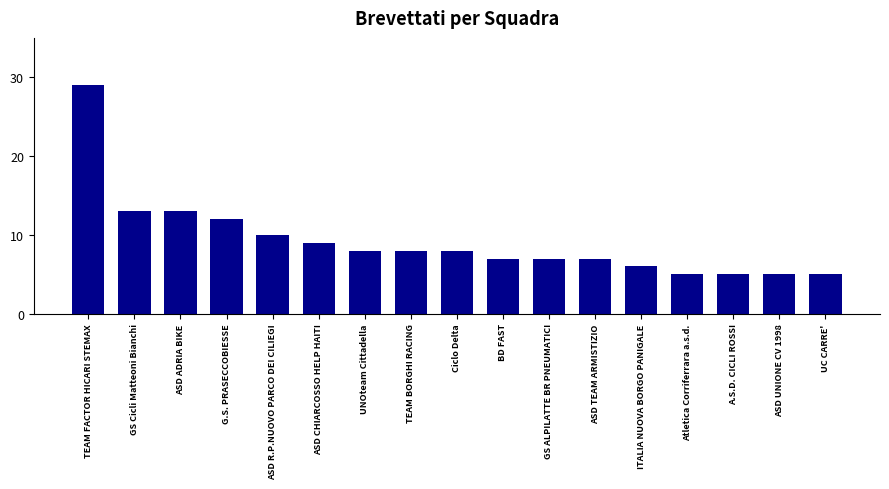

What is the label of the 11th bar from the right?

UNOteam Cittadella